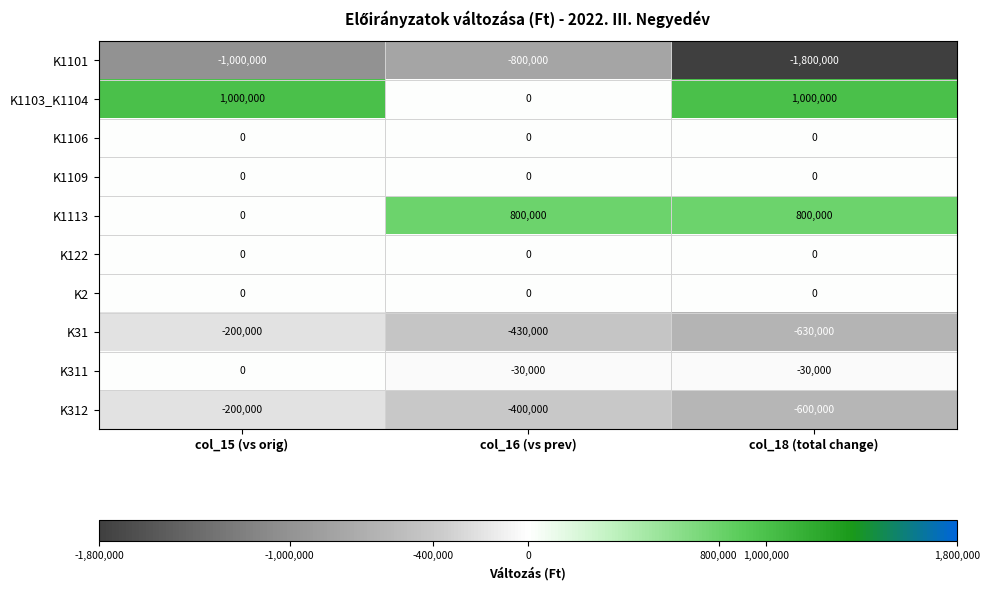

Where does the K1101 series first go above -1000000?

col_16 (vs prev)